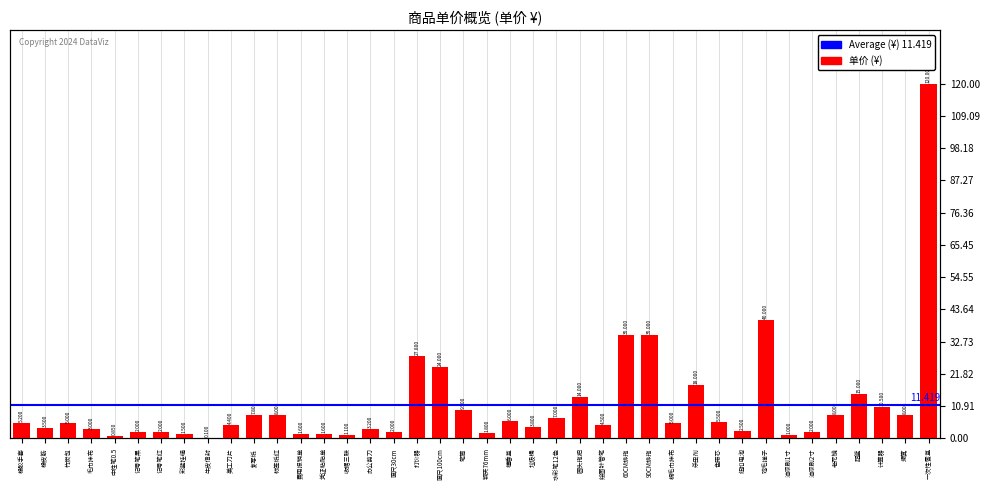

What is the change in value from 费用报销单 to 檀香盒?

+4.4